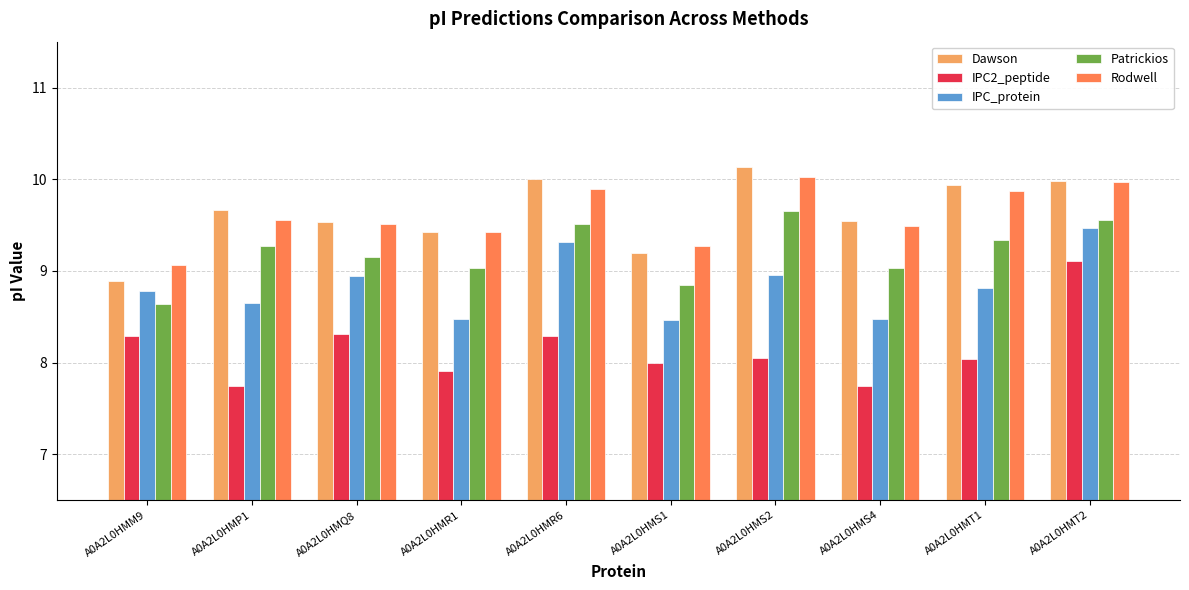

Which series has the widest spread of values?

IPC2_peptide